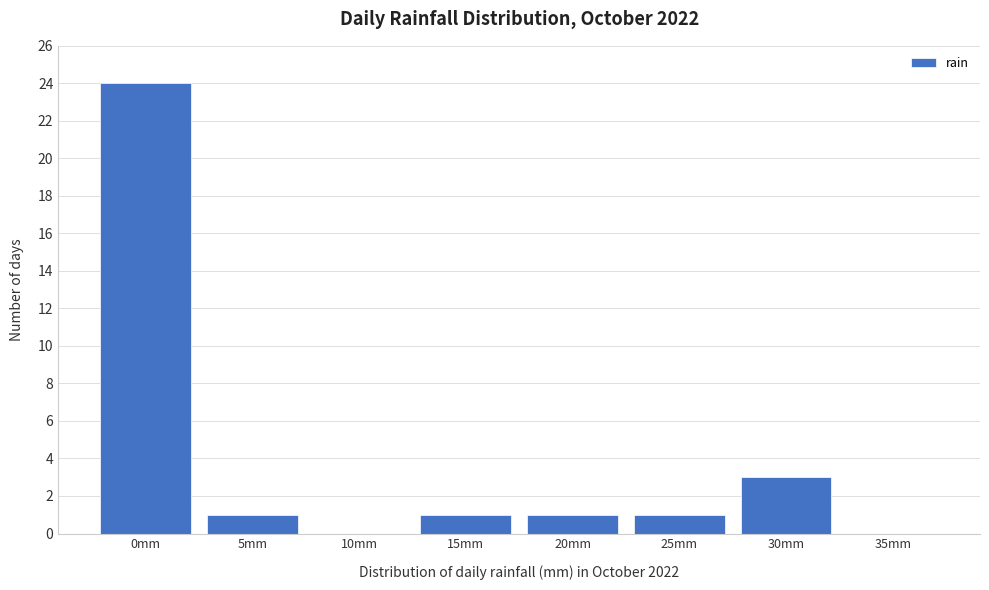

Reading left to right, what are all the values shown in this chart?

0mm=24	5mm=1	10mm=0	15mm=1	20mm=1	25mm=1	30mm=3	35mm=0